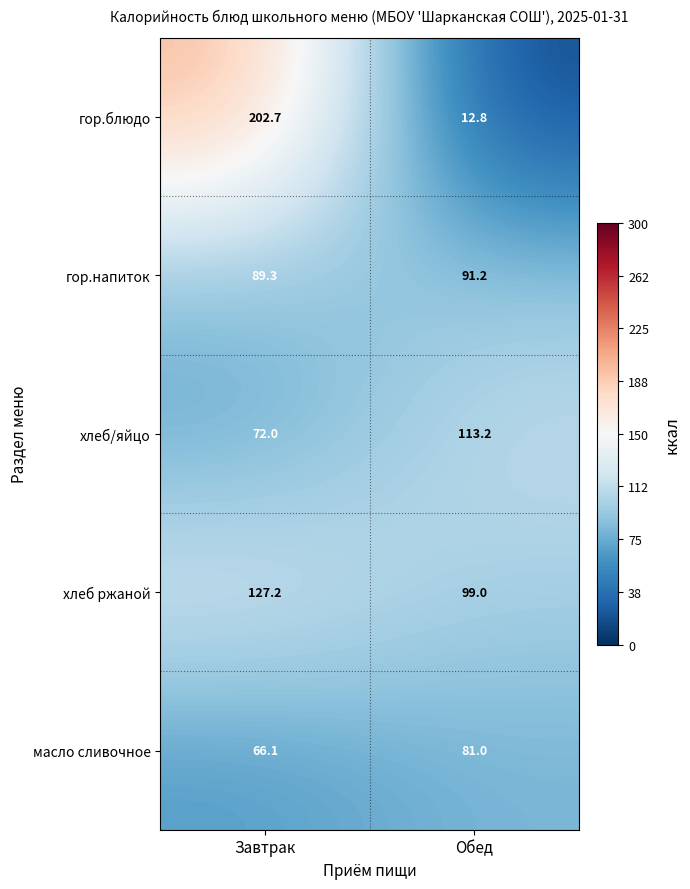

What is the difference between the highest and lowest values at Завтрак?

136.6